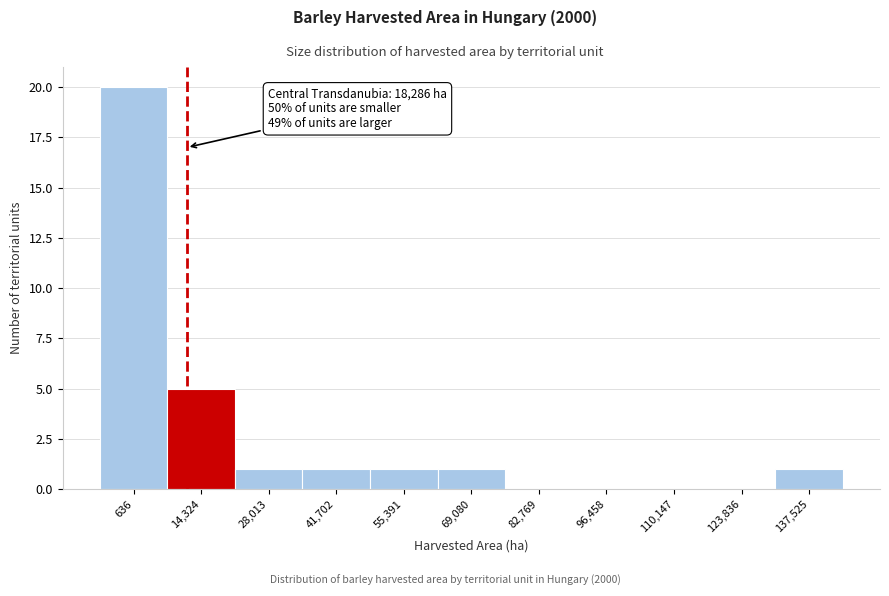

Reading left to right, transcribe all the data shown in this chart.

636=20	14,324=5	28,013=1	41,702=1	55,391=1	69,080=1	82,769=0	96,458=0	110,147=0	123,836=0	137,525=1